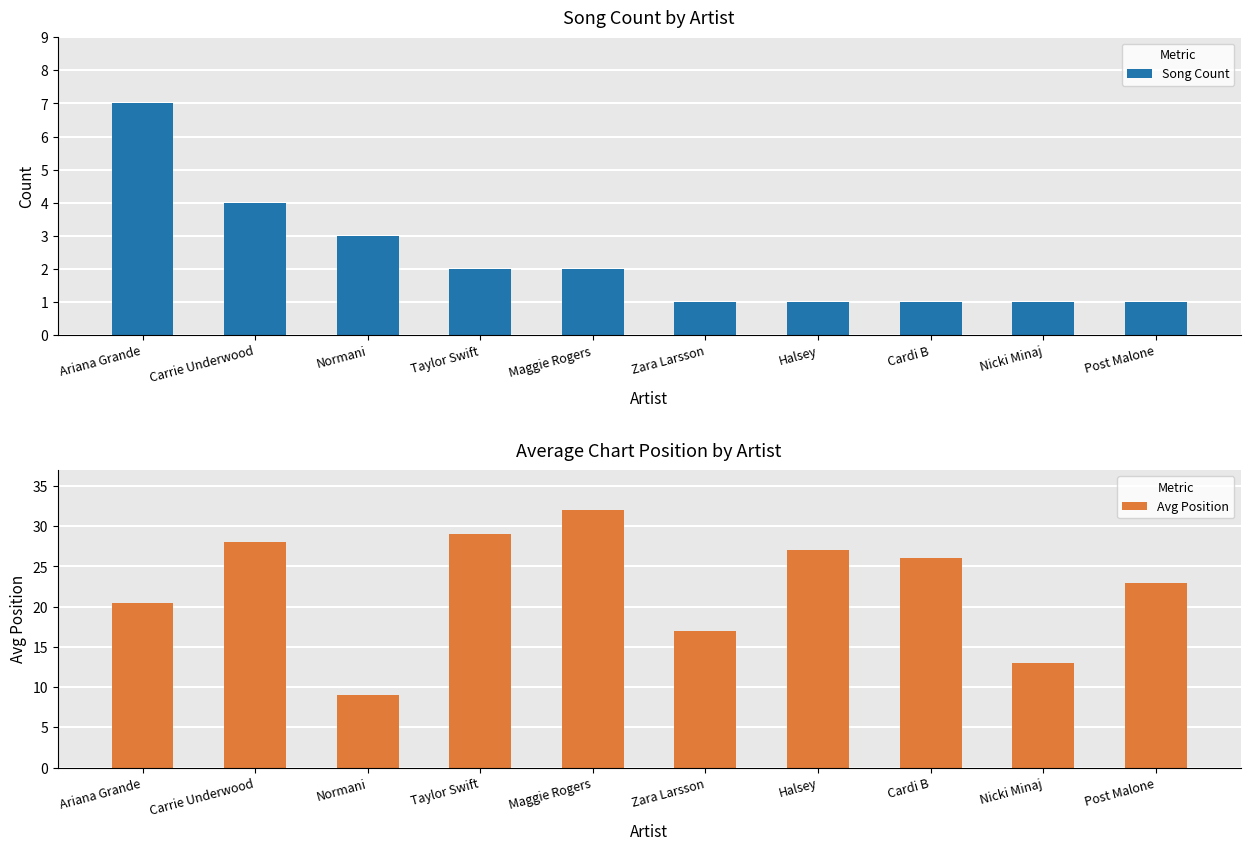

What are all the series names shown in the legend?

Song Count, Avg Position